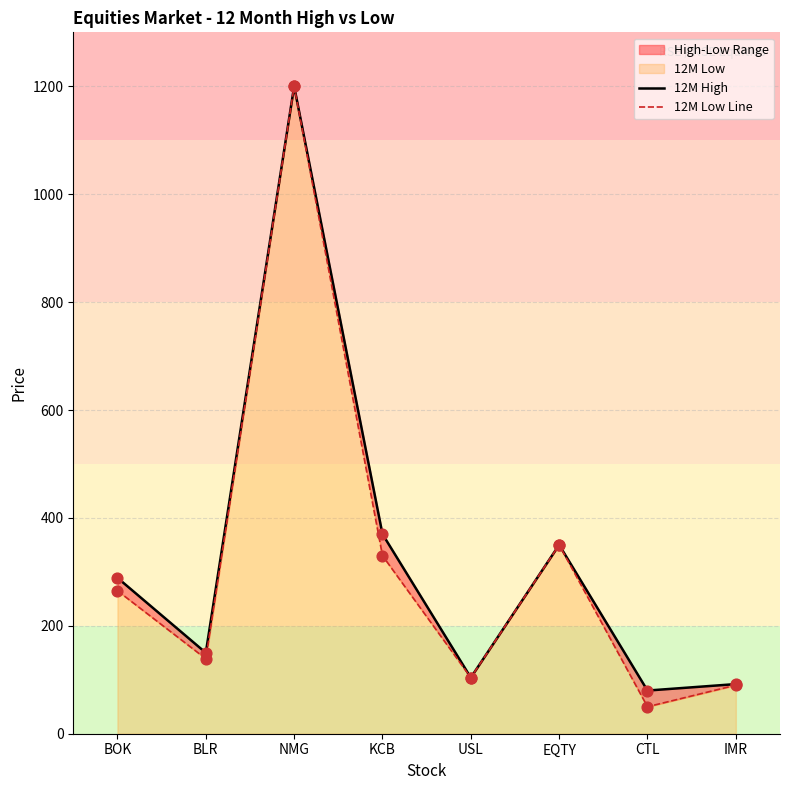

Which series reaches the minimum Y coordinate?

12M Low Line